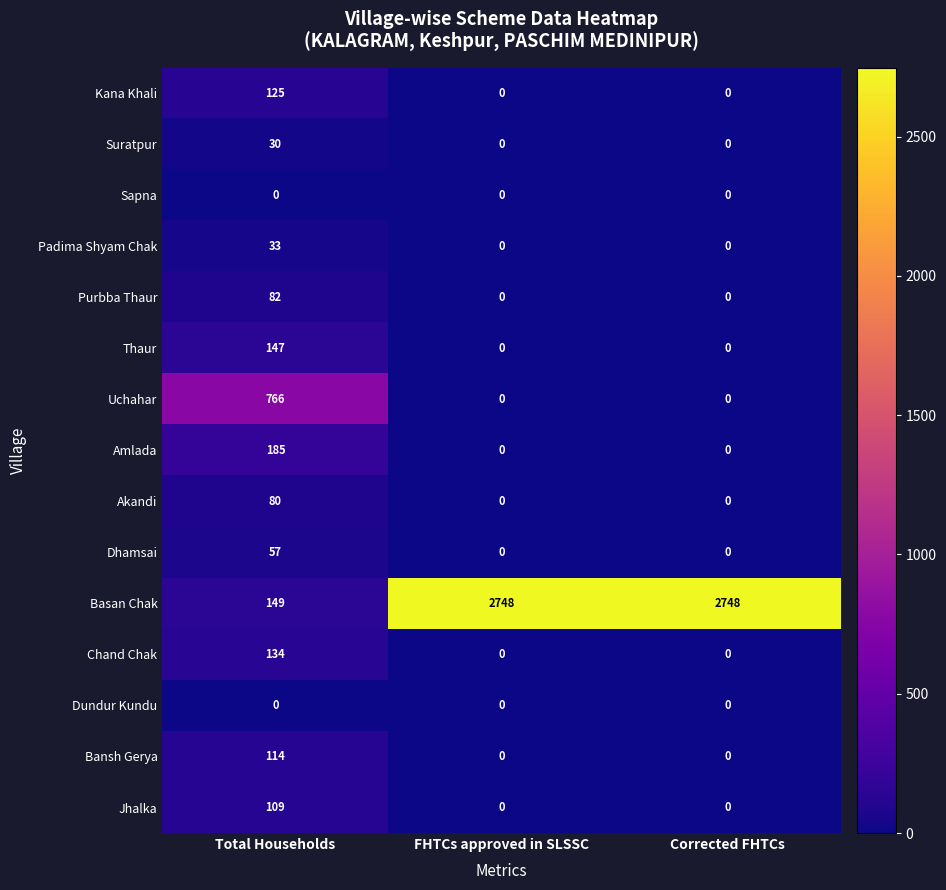

Which series has the largest total across all categories?

Basan Chak